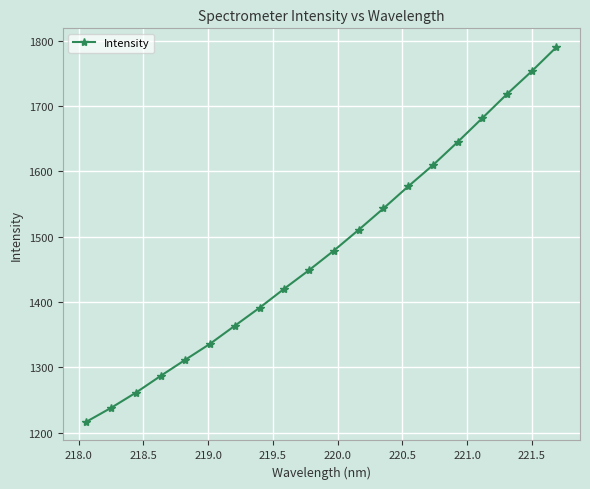

True or false: the data has more than 1 interior local peaks.

False